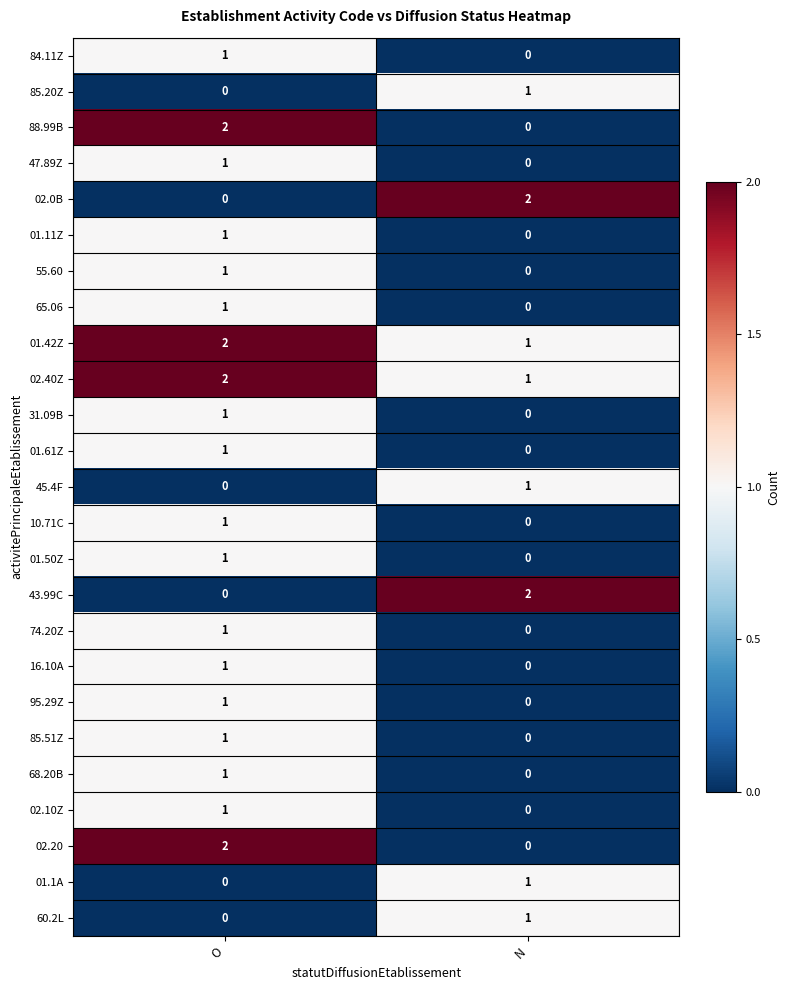

What is the total value across all series at O?

23